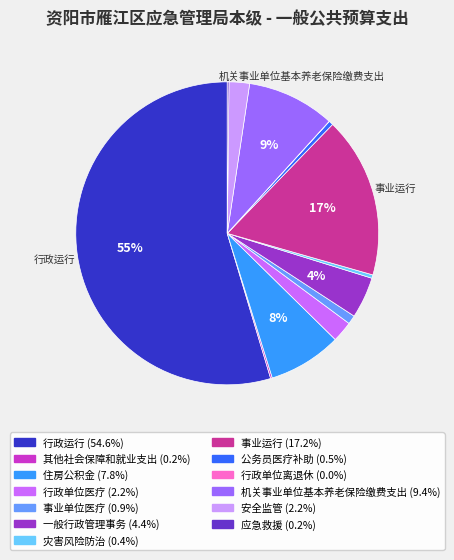

Does any single category account for the majority?

Yes